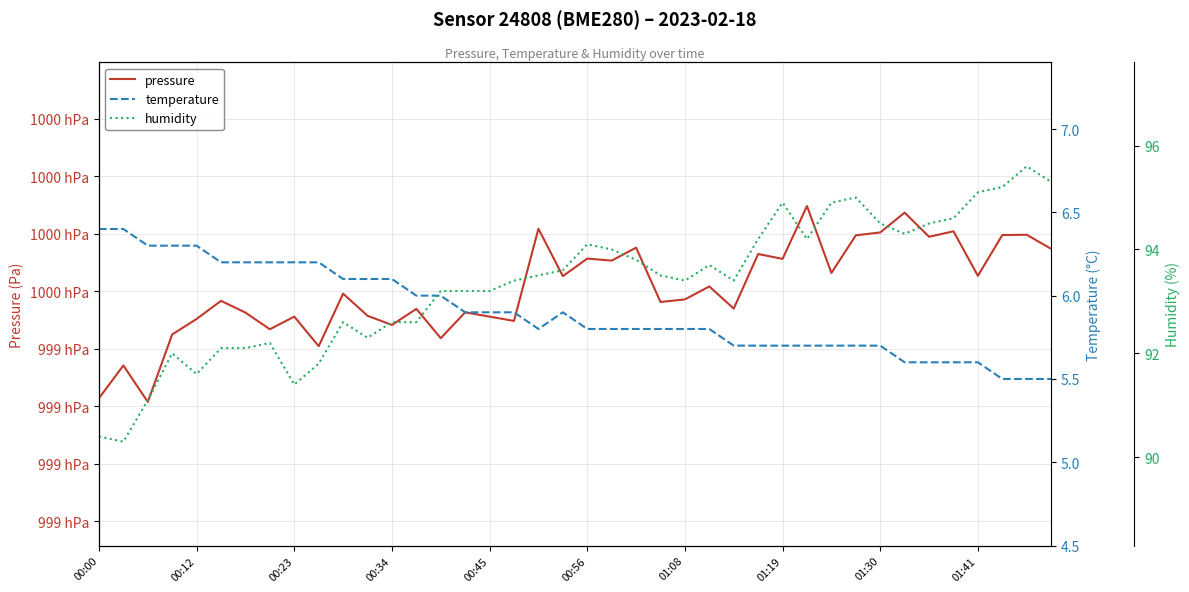

Reading right to left, extract all data points from this chart.

pressure: 99974.8	99979.7	99979.6	99965.4	99980.9	99979.0	99987.4	99980.5	99979.5	99966.4	99989.7	99971.3	99973.0	99954.0	99961.7	99957.2	99956.3	99975.2	99970.7	99971.4	99965.3	99981.8	99949.7	99951.2	99952.7	99943.7	99953.9	99948.3	99951.5	99959.2	99940.9	99951.2	99946.8	99952.6	99956.7	99950.4	99945.0	99921.5	99934.2	99922.8
temperature: 5.5	5.5	5.5	5.6	5.6	5.6	5.6	5.7	5.7	5.7	5.7	5.7	5.7	5.7	5.8	5.8	5.8	5.8	5.8	5.8	5.9	5.8	5.9	5.9	5.9	6.0	6.0	6.1	6.1	6.1	6.2	6.2	6.2	6.2	6.2	6.3	6.3	6.3	6.4	6.4
humidity: 95.3	95.6	95.2	95.1	94.6	94.5	94.3	94.5	95.0	94.9	94.2	94.9	94.2	93.4	93.7	93.4	93.5	93.8	94.0	94.1	93.6	93.5	93.4	93.2	93.2	93.2	92.6	92.6	92.3	92.6	91.8	91.4	92.2	92.1	92.1	91.6	92.0	91.1	90.3	90.4